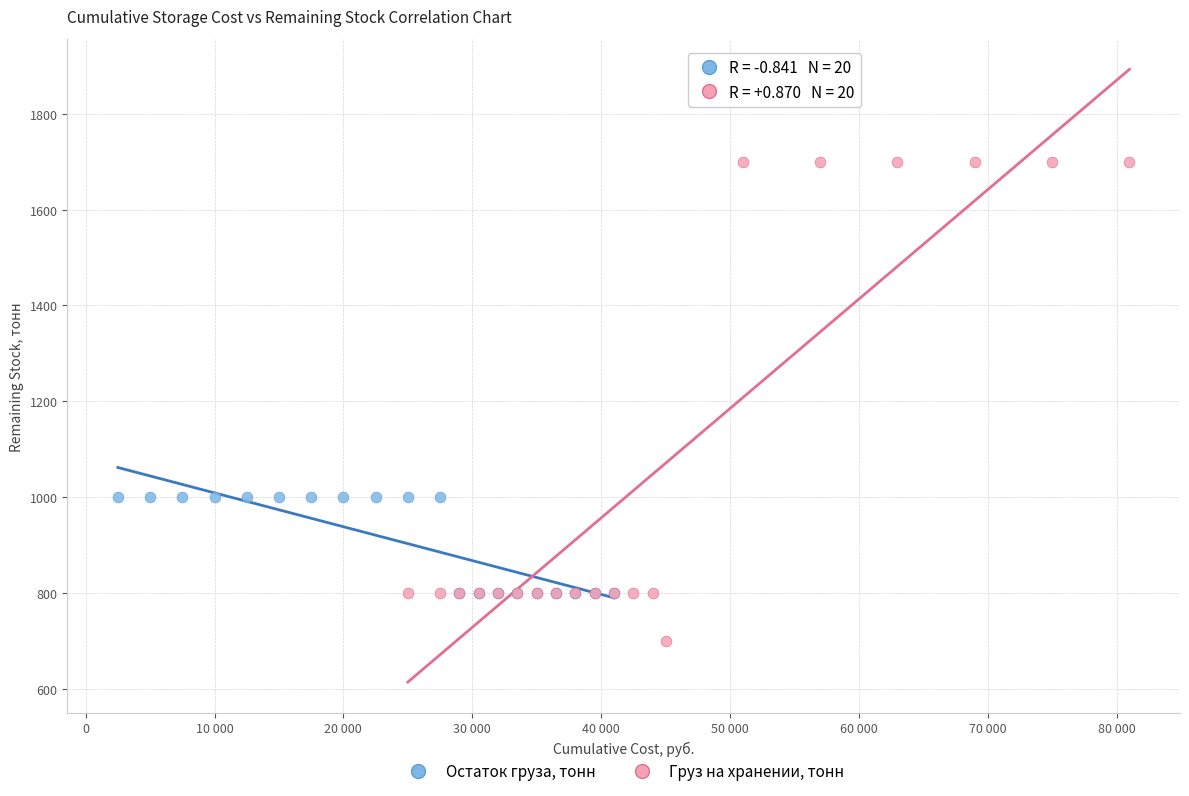

Which series reaches the maximum Y coordinate?

Груз на хранении, тонн